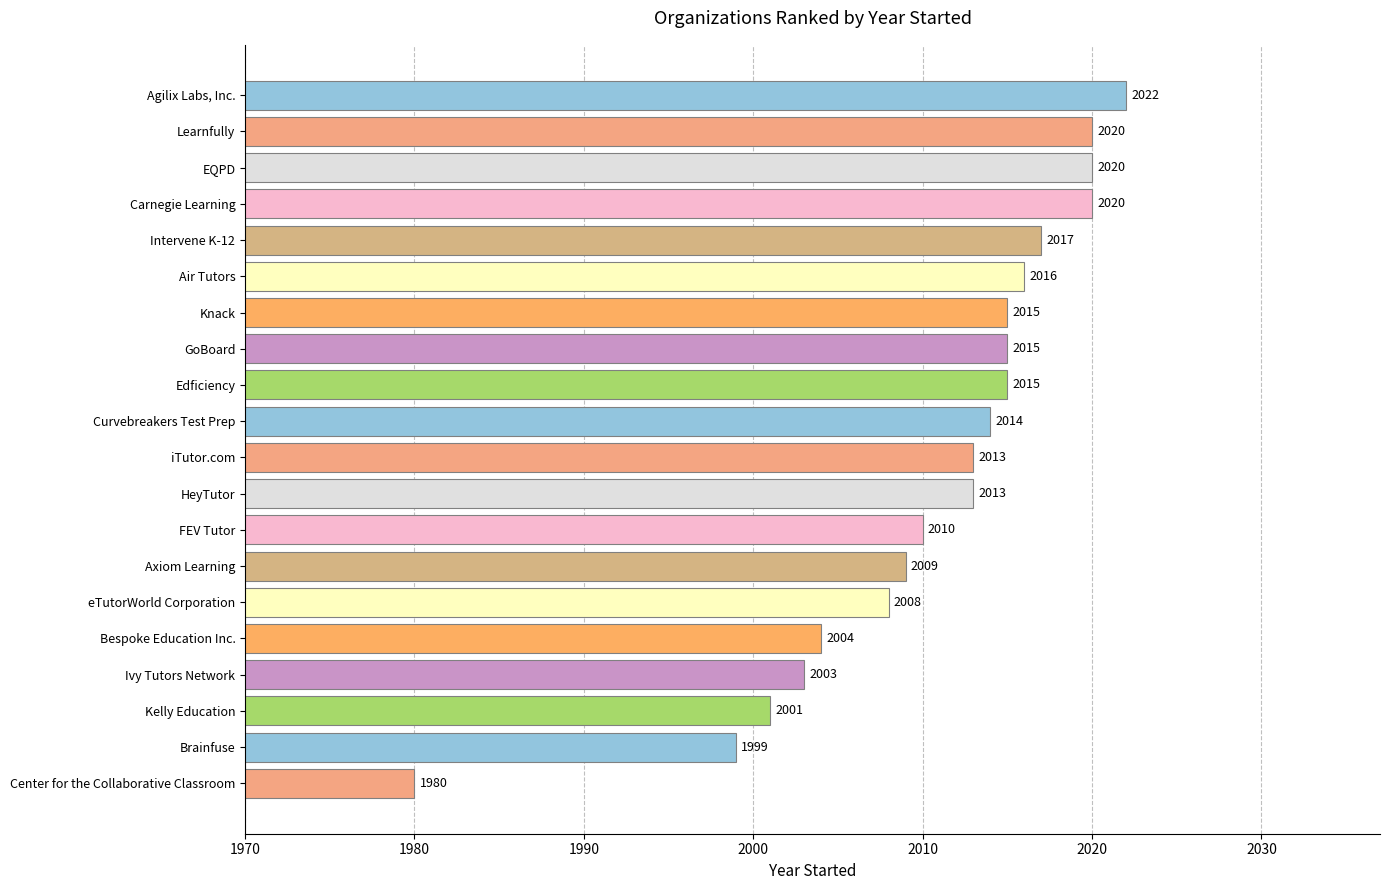

What is the difference between the maximum and minimum values?

42